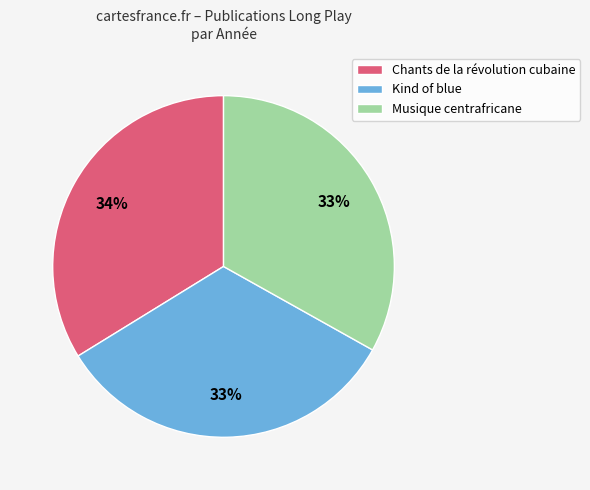

Count the number of slices in the pie.

3